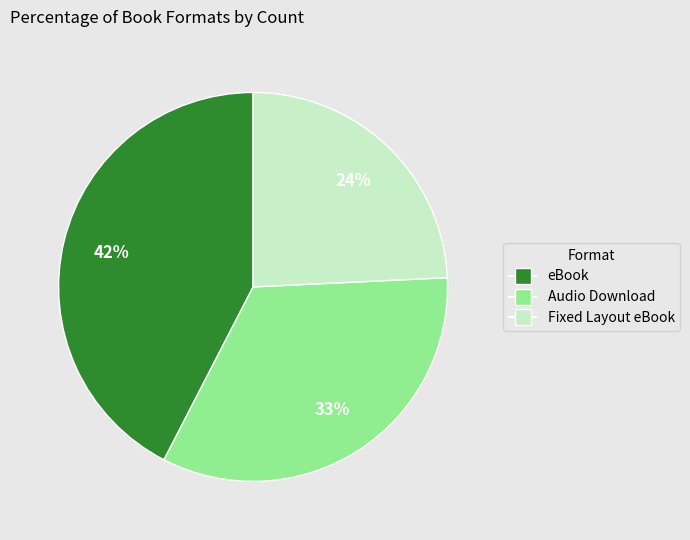

Which category has the smallest portion of the pie?

Fixed Layout eBook